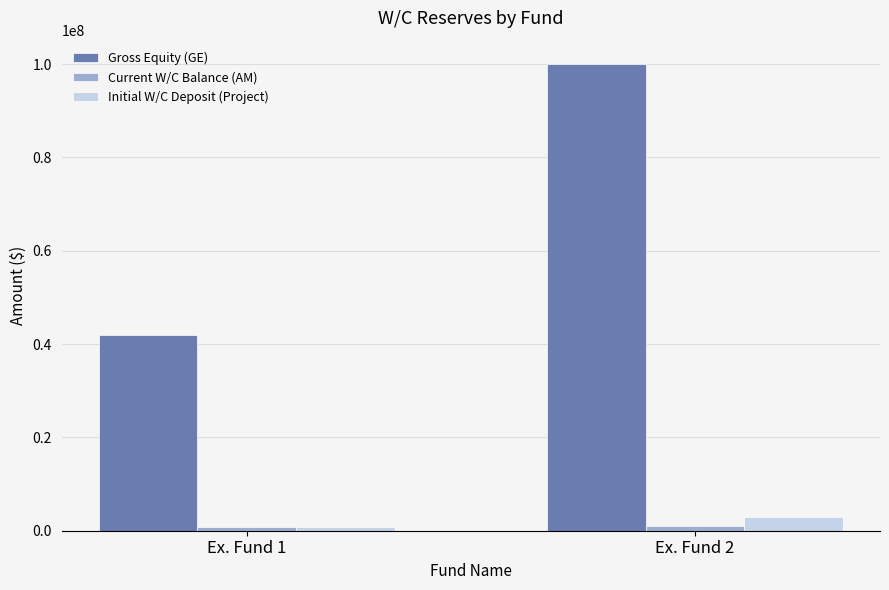

Is the value of Initial W/C Deposit (Project) at Ex. Fund 1 greater than the value of Gross Equity (GE) at Ex. Fund 1?

No